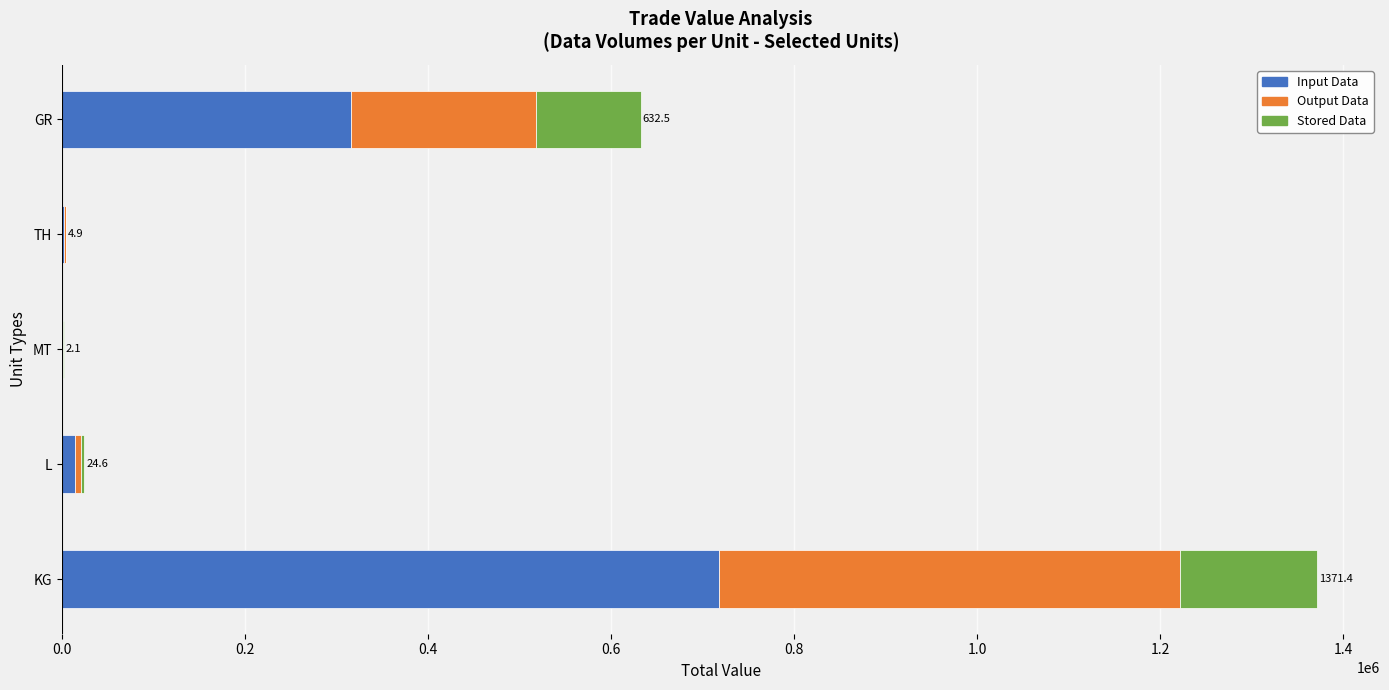

True or false: Input Data has a value of 470942 at GR.

False